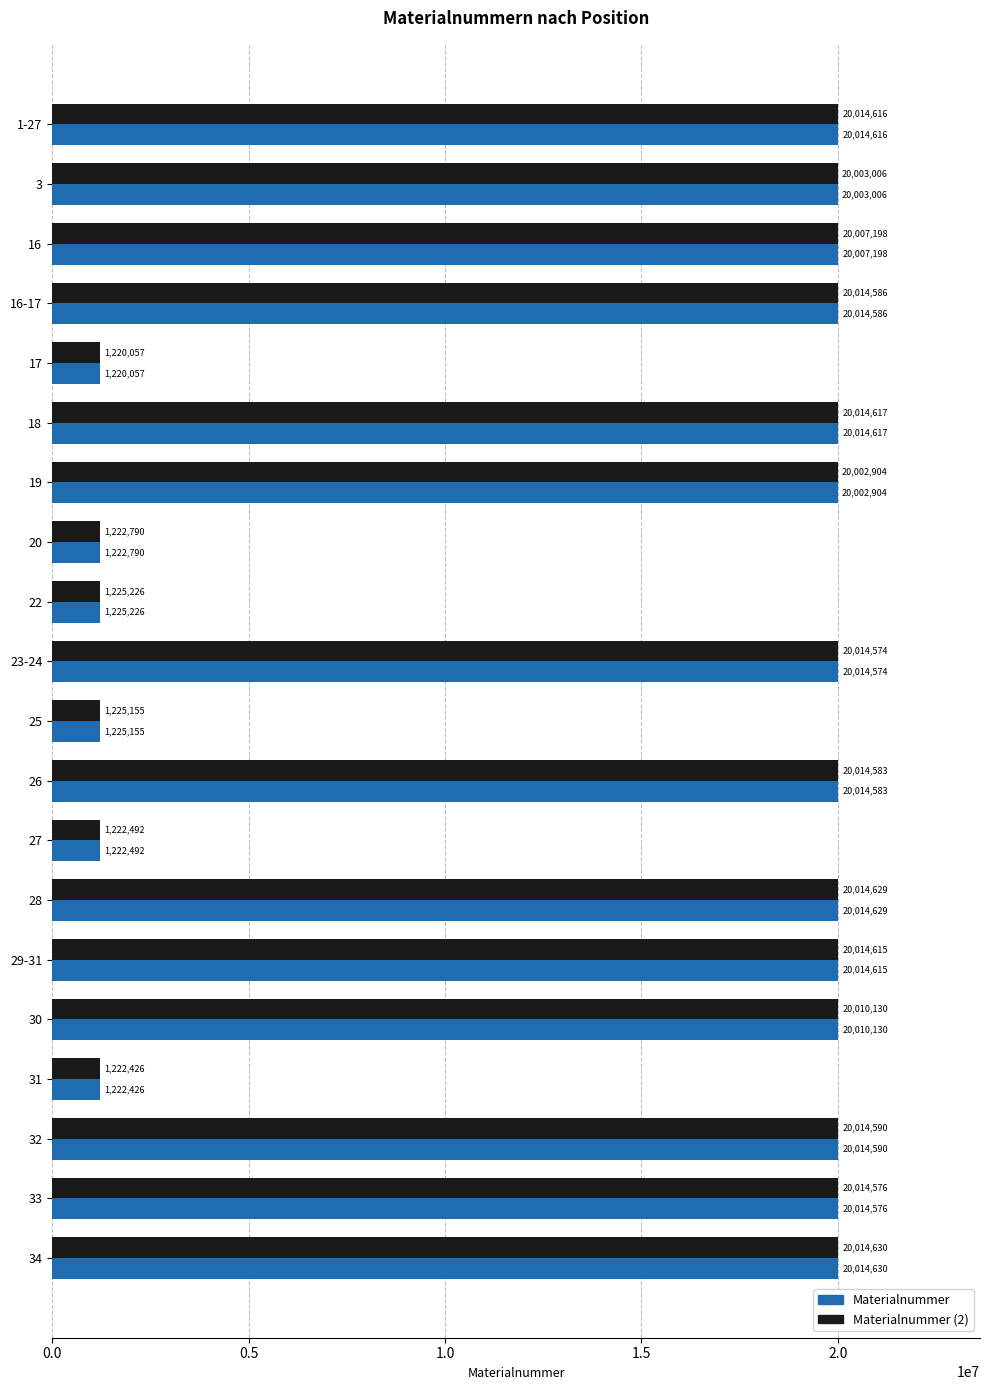

Is it true that Materialnummer equals 1225226 at 22?

True